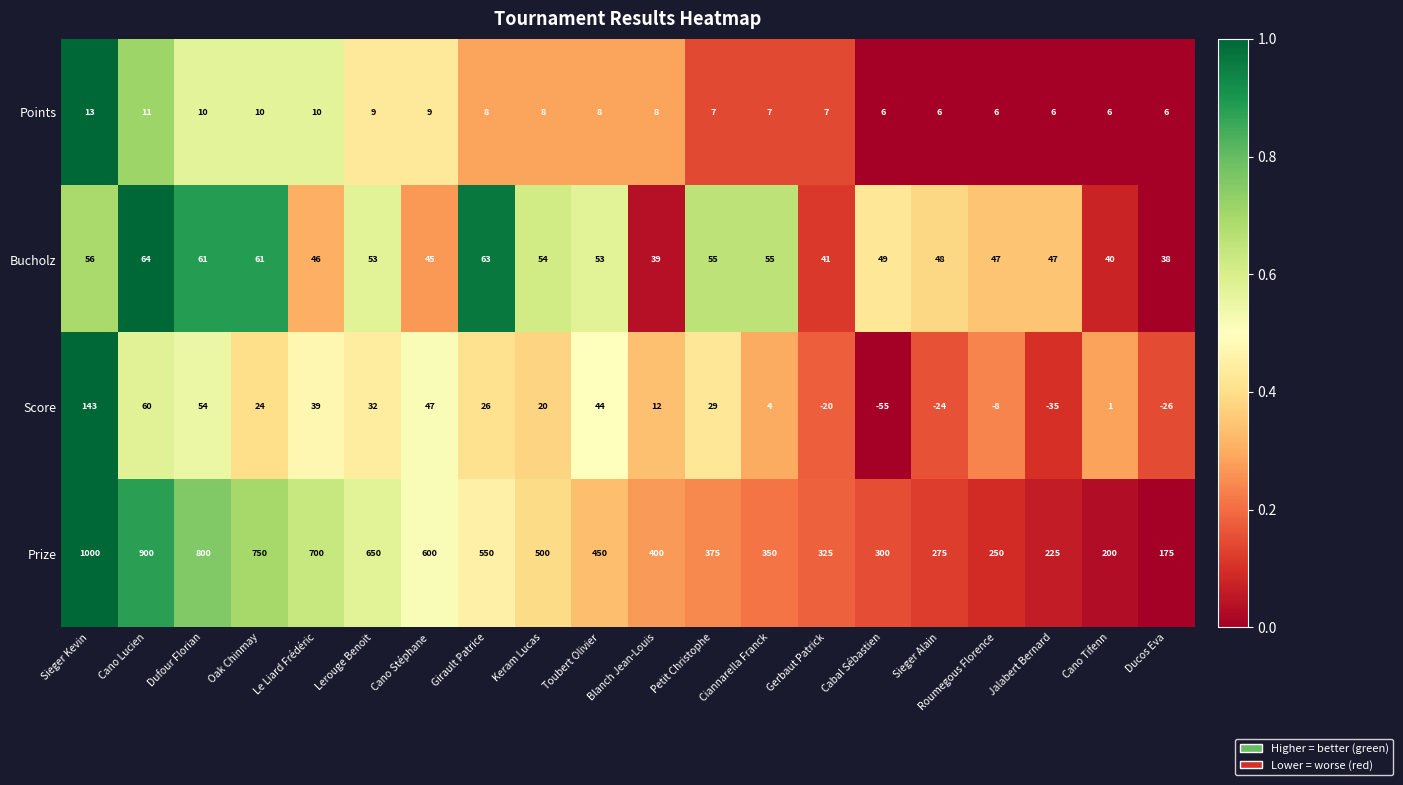

The value of Bucholz at Toubert Olivier is 92. True or false?

False